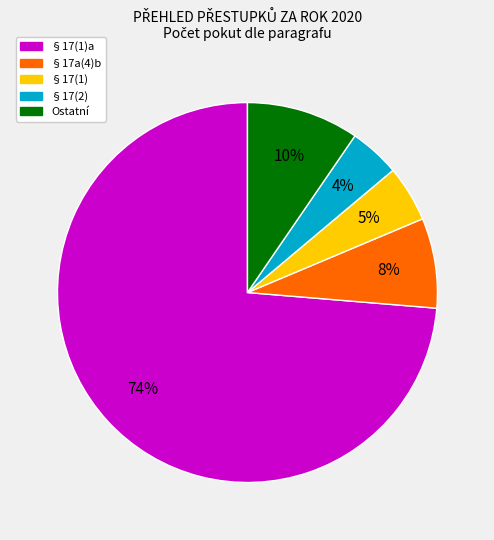

To the nearest percent, what is the average slice percentage?

20%